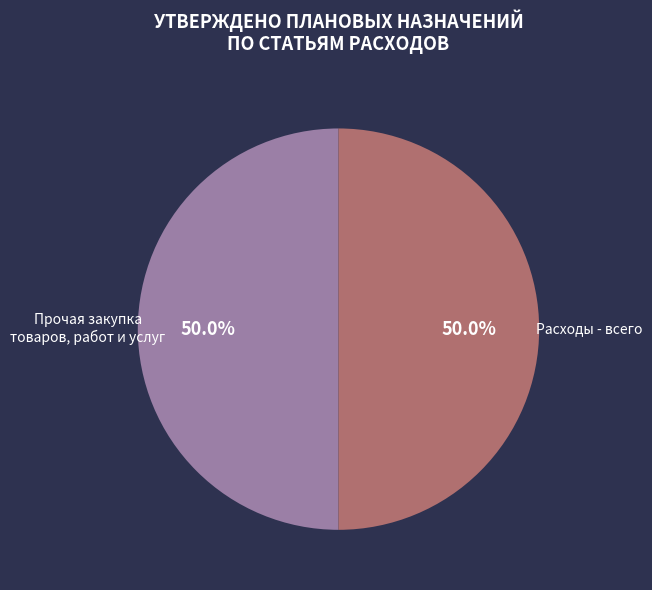

Approximately how many times larger is the value at Расходы - всего compared to Прочая закупка товаров, работ и услуг?

1.0